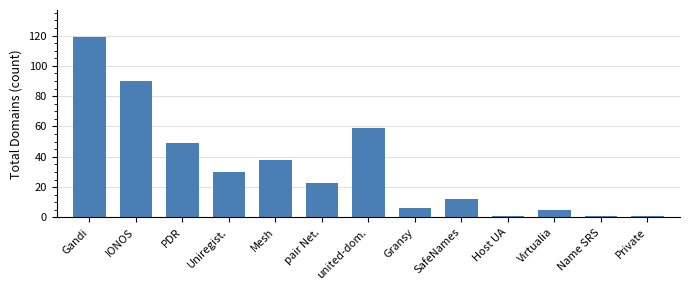

How many series are shown in this chart?

1